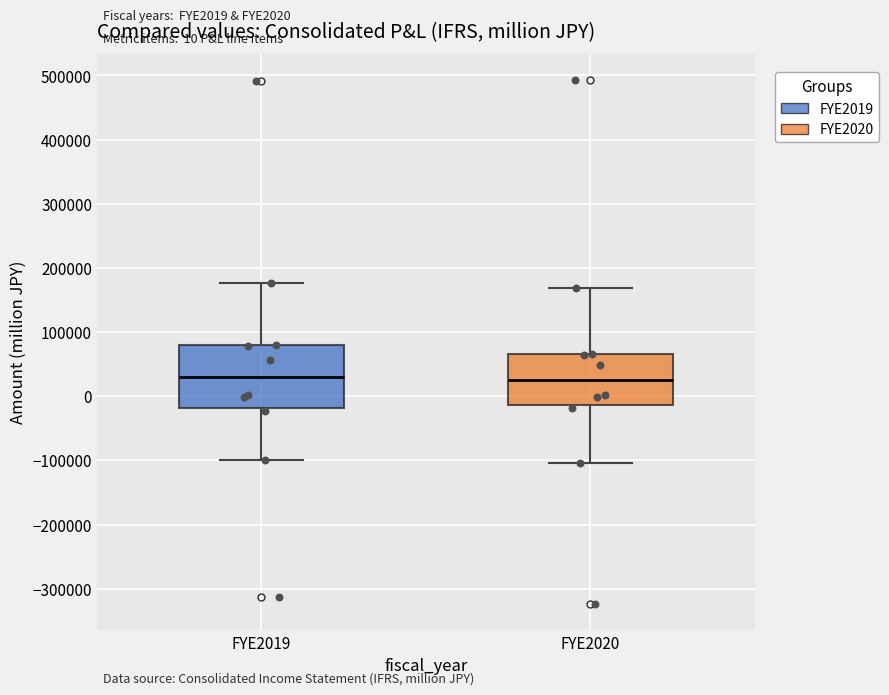

Comparing the boxes themselves (not the whiskers), which one is the tallest?

FYE2019